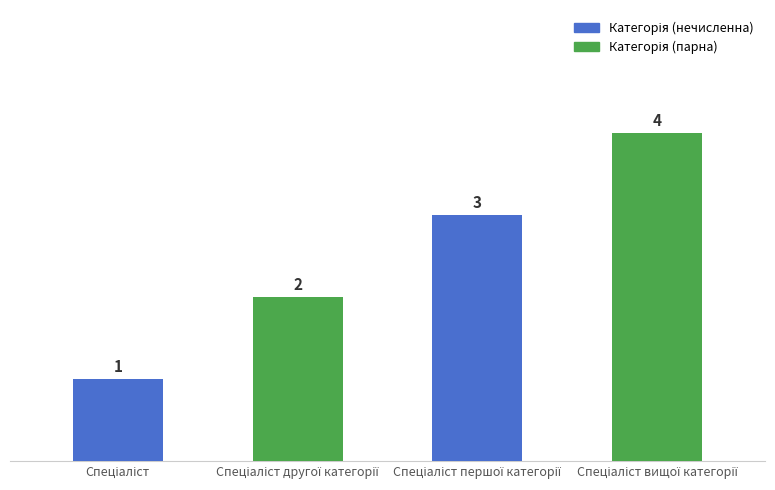

Reading left to right, extract all data points from this chart.

1	2	3	4